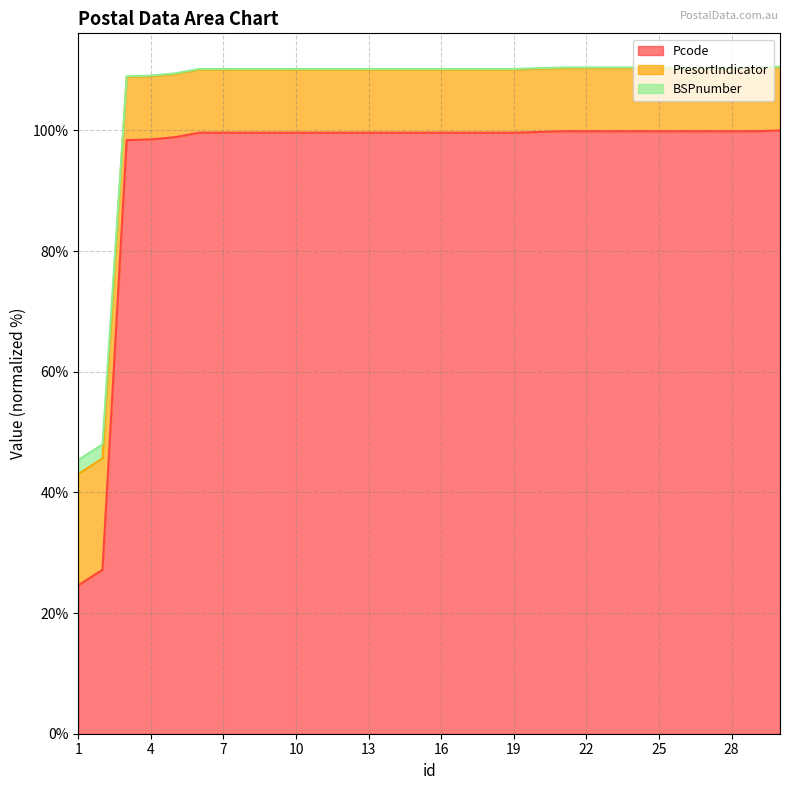

Is the value of PresortIndicator at 2 greater than the value of Pcode at 20?

No